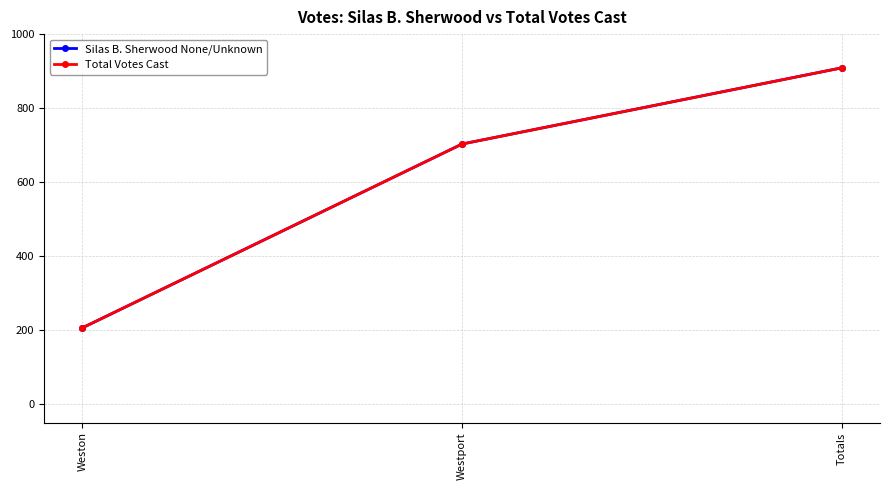

Where does the Total Votes Cast series first go above 703?

Totals